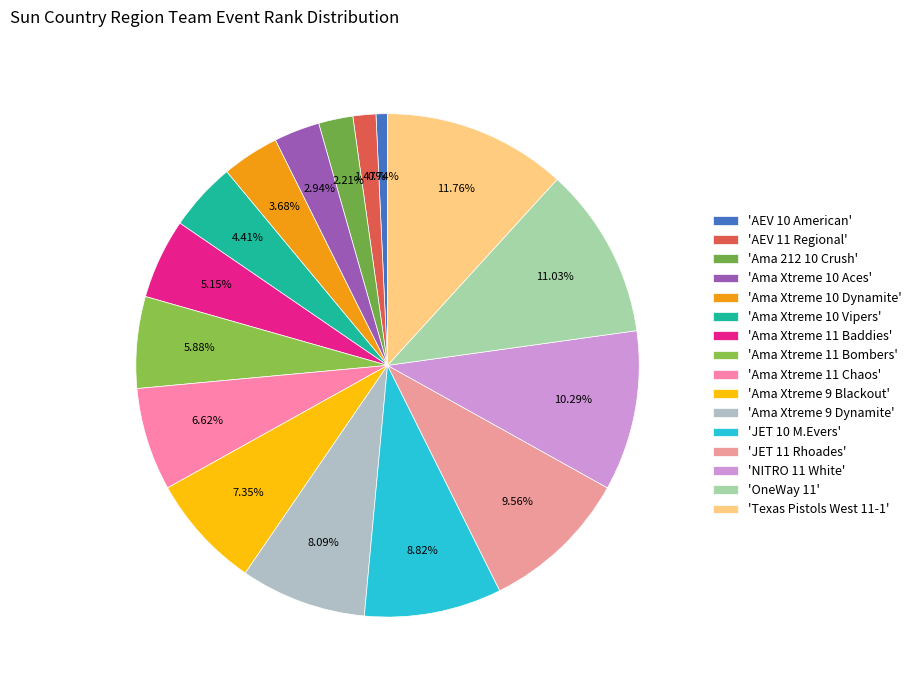

Does any single category account for the majority?

No